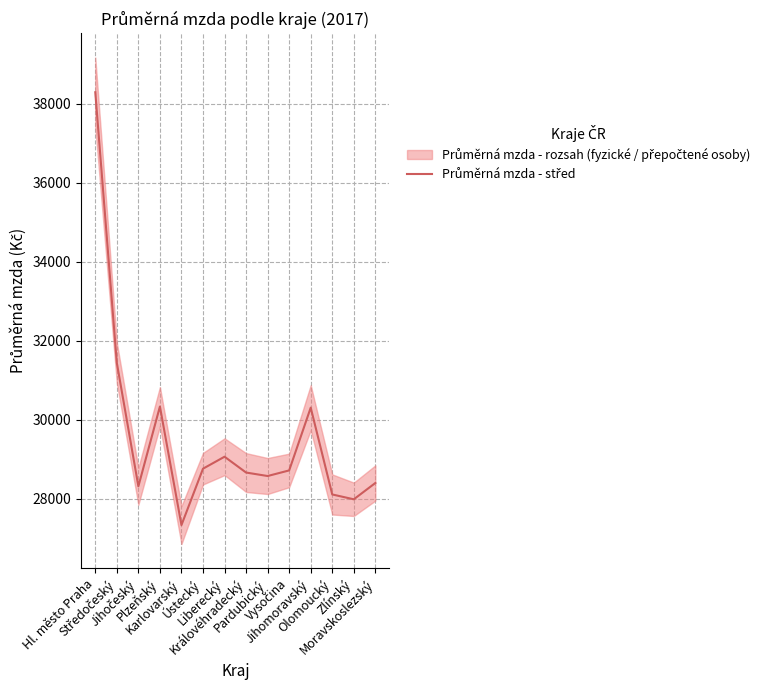

How many data points are above 28715?

6